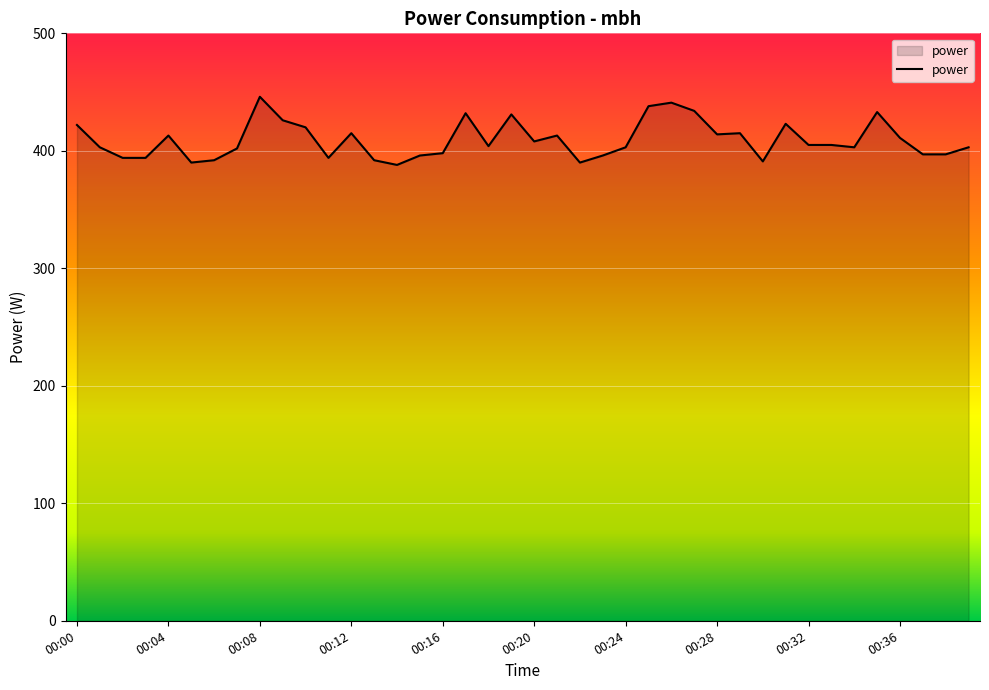

What is the difference between the maximum and minimum values?

58